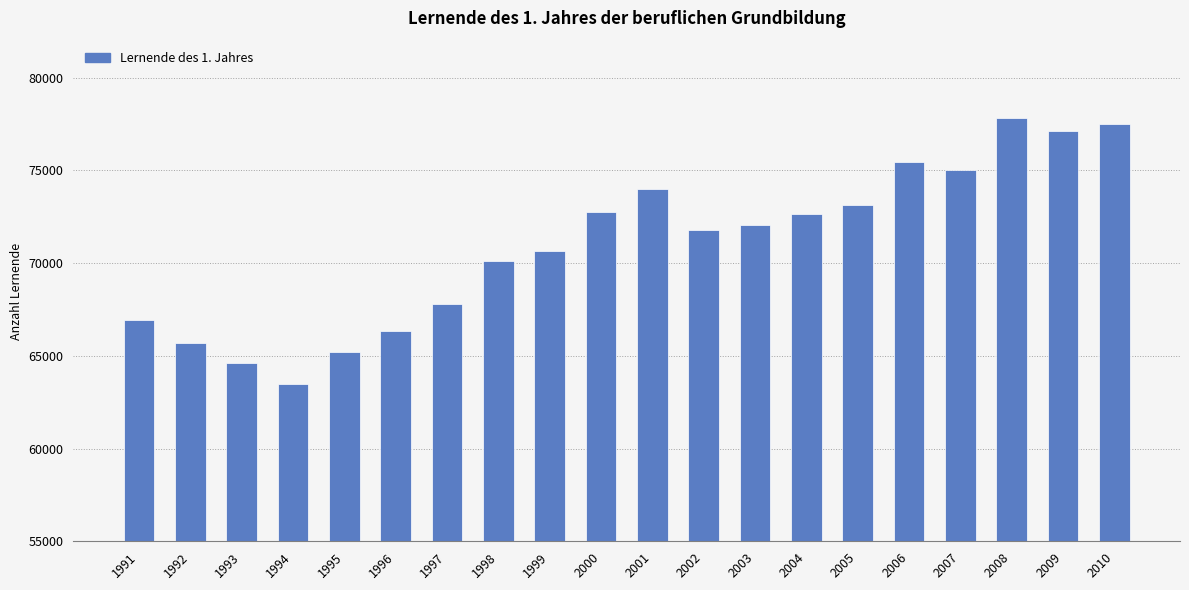

Which category has the lowest value across all series?

1994